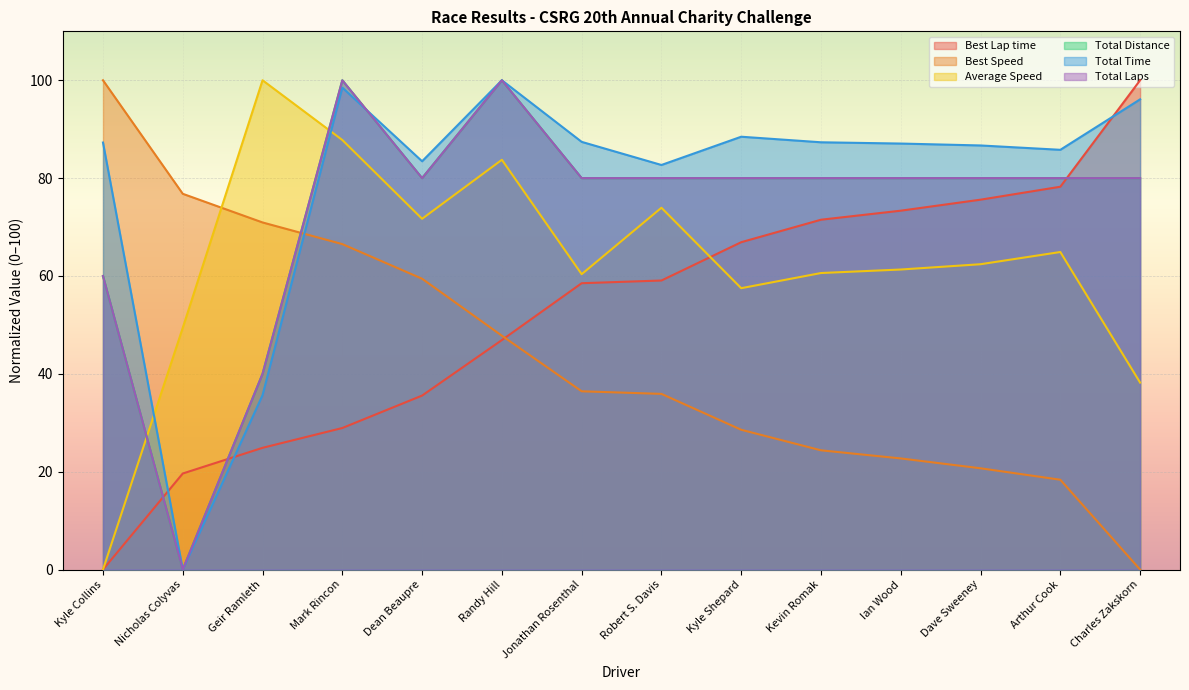

At which label does Total Laps reach its peak?

Mark Rincon